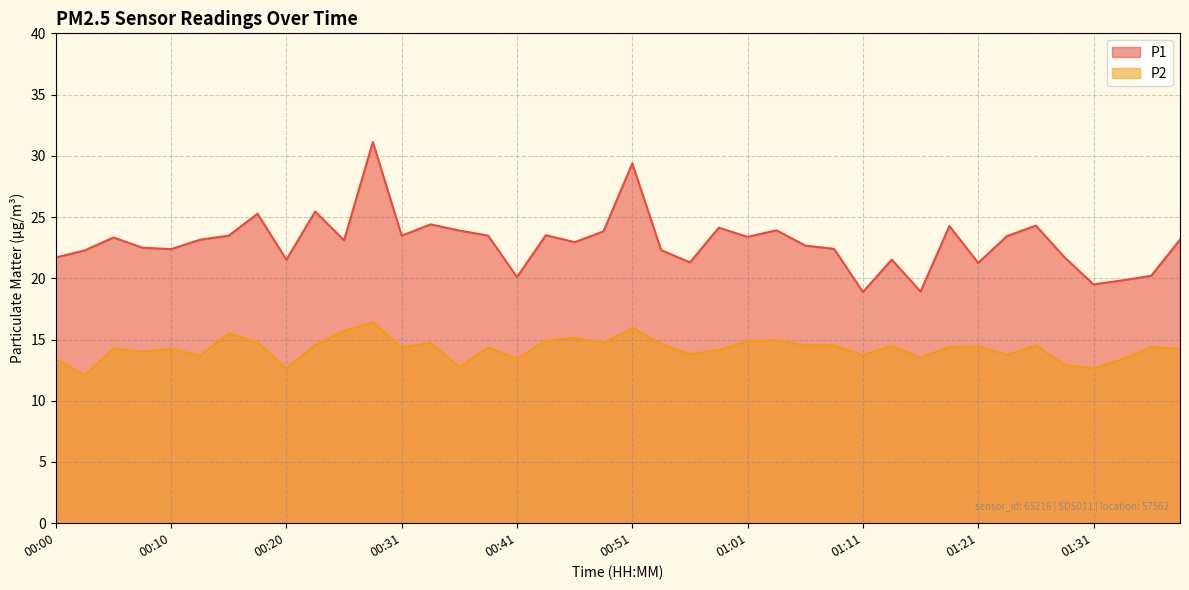

What is the minimum value for P2?

12.1